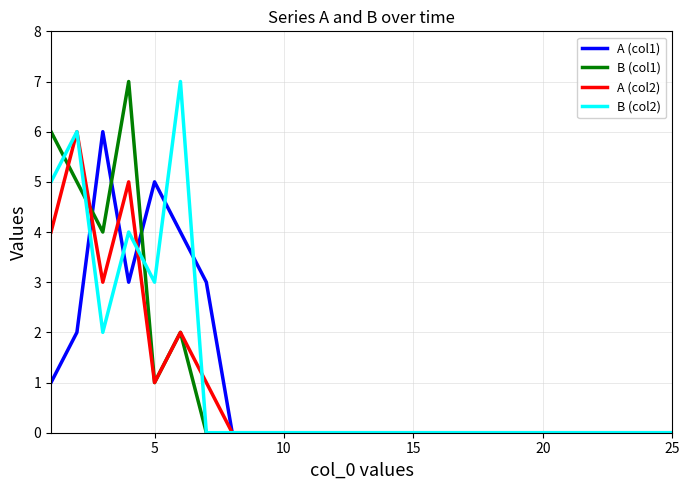

Is the value of B (col1) at 5 greater than the value of B (col2) at 5?

No